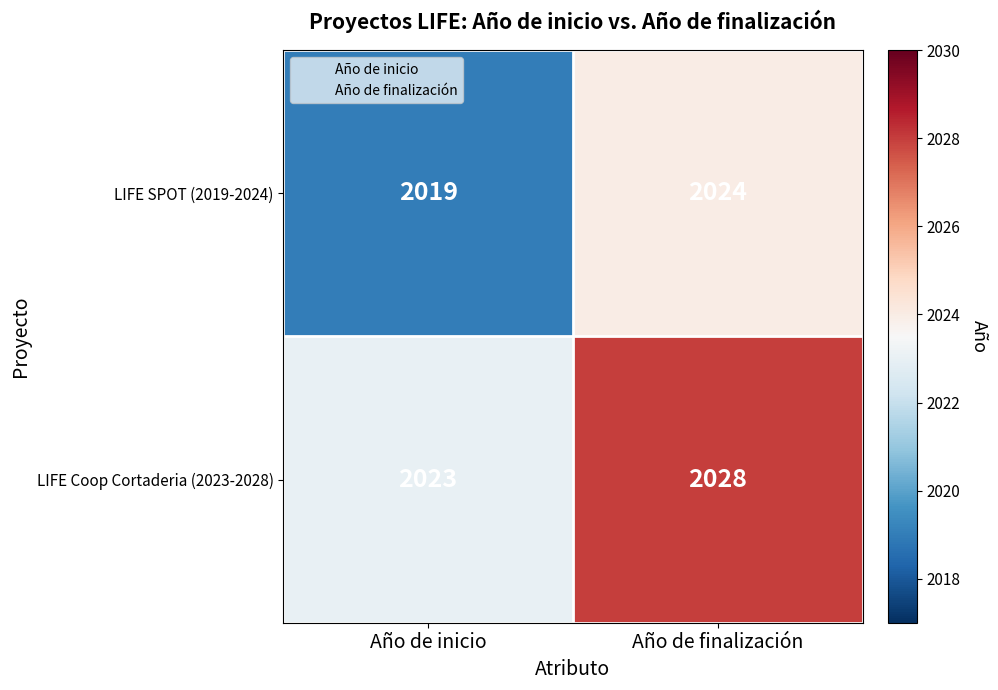

The value of LIFE Coop Cortaderia (2023-2028) at Año de inicio is 2023. True or false?

True